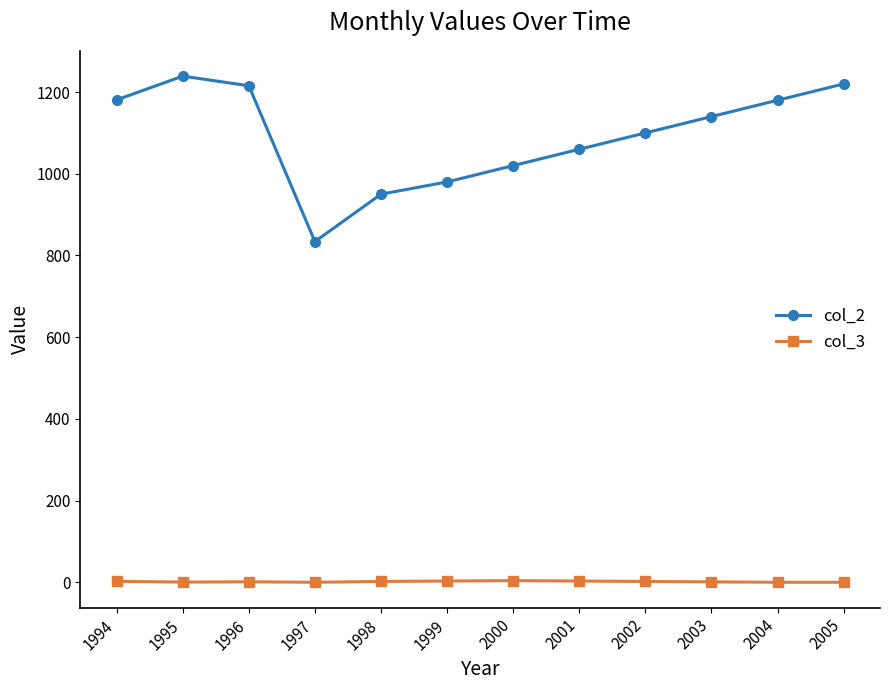

What is the difference between the highest and lowest values at 2003?

1139.0